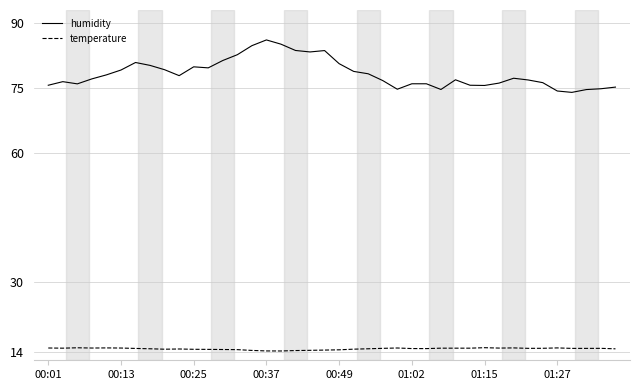

True or false: humidity and temperature intersect in this chart.

False